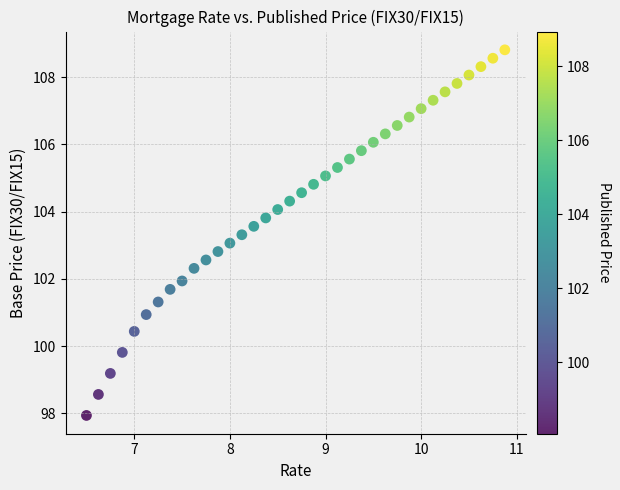

What is the range of Y values (max minus min)?

10.9